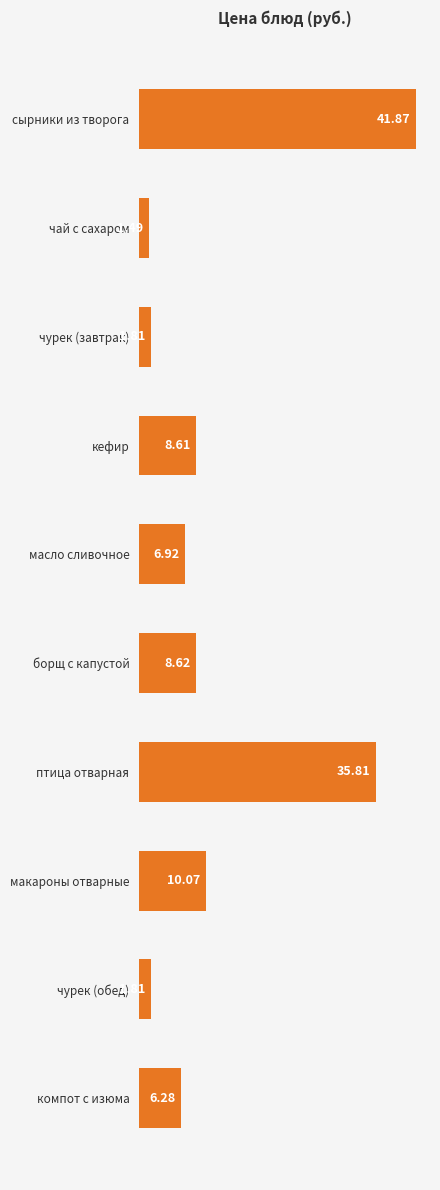

Which category has the lowest value across all series?

чай с сахаром